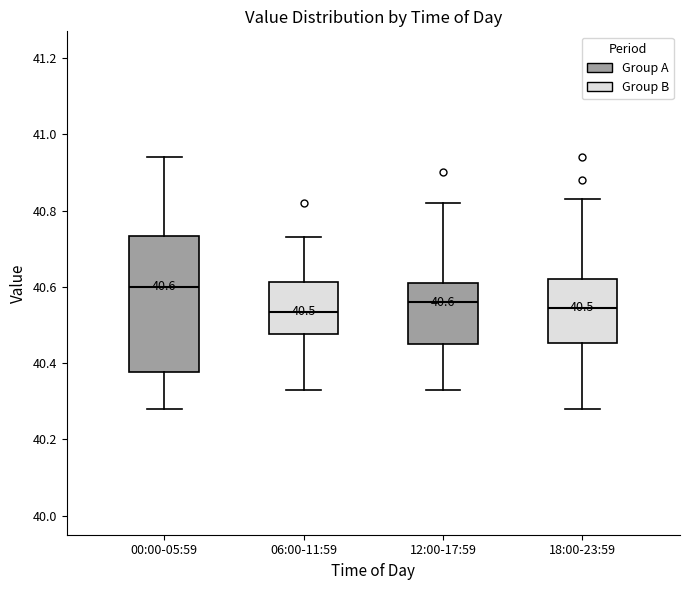

Which box is the tallest, from its lower edge to its upper edge?

00:00-05:59